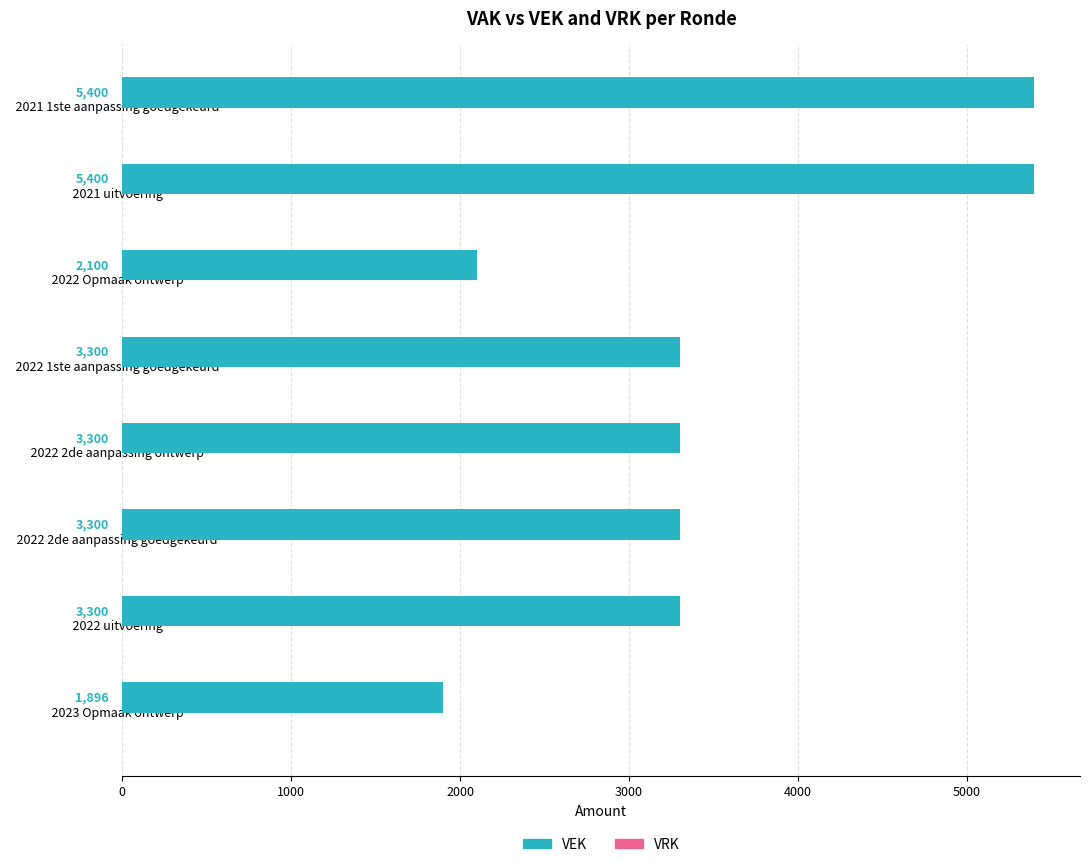

Reading top to bottom, list all the values displayed in this chart.

  2021 1ste aanpassing goedgekeurd  =5400	  2021 uitvoering  =5400	  2022 Opmaak ontwerp  =2100	  2022 1ste aanpassing goedgekeurd  =3300	  2022 2de aanpassing ontwerp  =3300	  2022 2de aanpassing goedgekeurd  =3300	  2022 uitvoering  =3300	  2023 Opmaak ontwerp  =1896